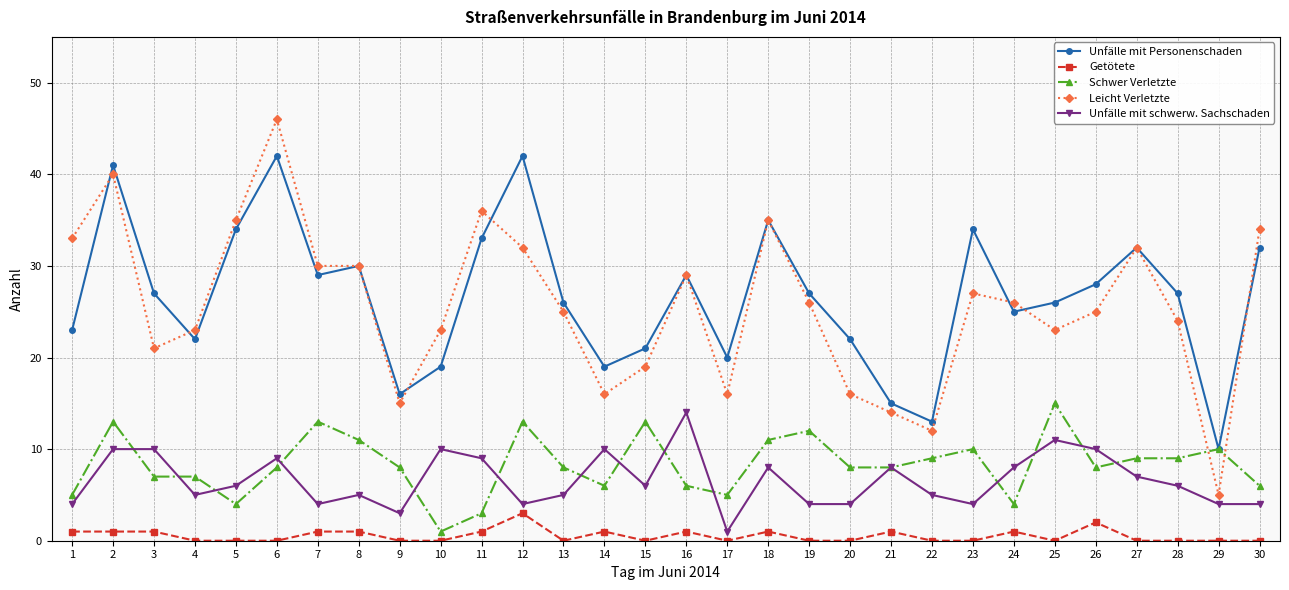

Which series changed the most between 8 and 11?

Schwer Verletzte